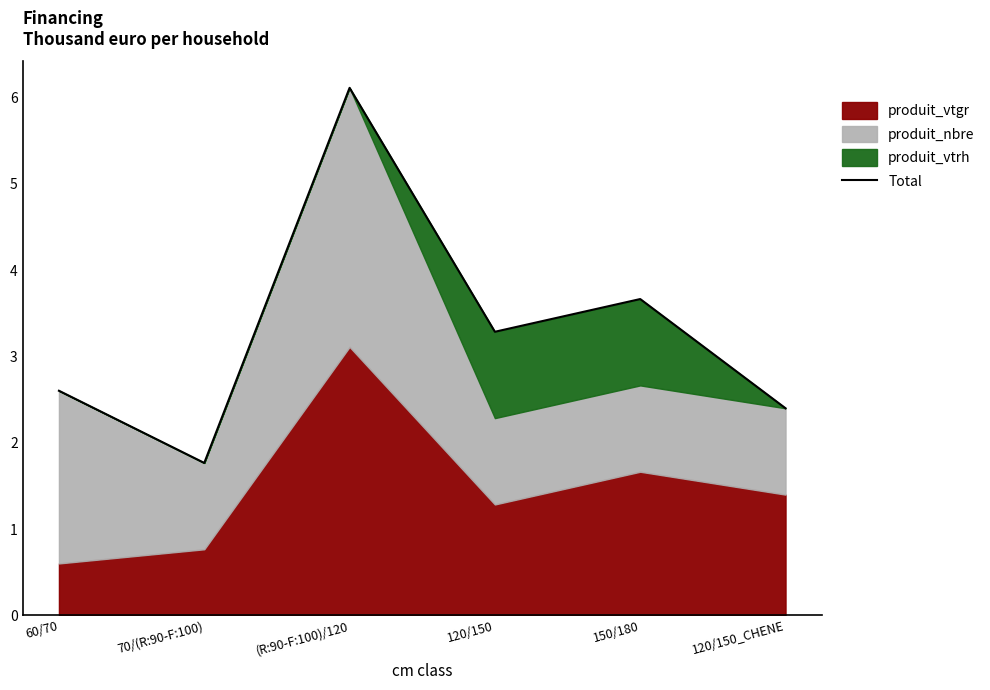

True or false: the data shows 2.4 at 120/150_CHENE.

True